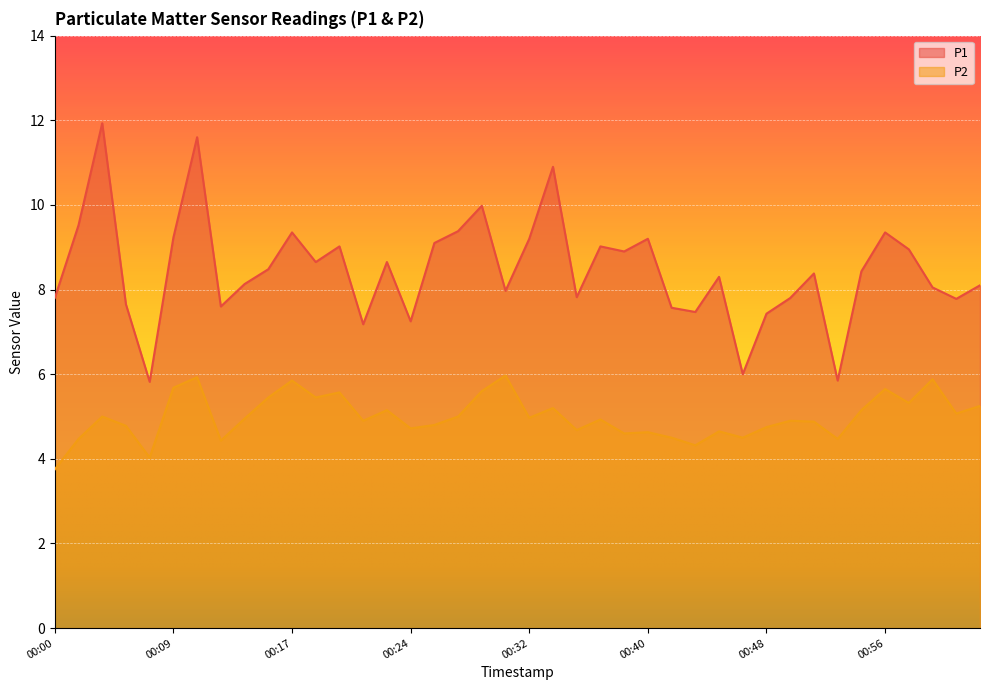

What is the difference between the P2 values at 00:53 and 00:51?

0.4